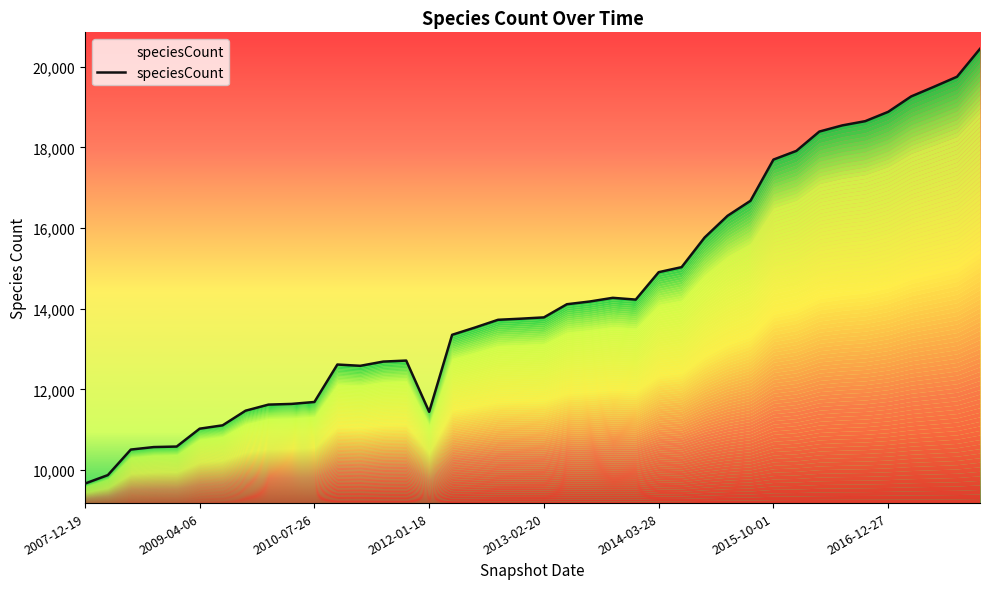

At which category does the chart reach its minimum across all series?

2007-12-19